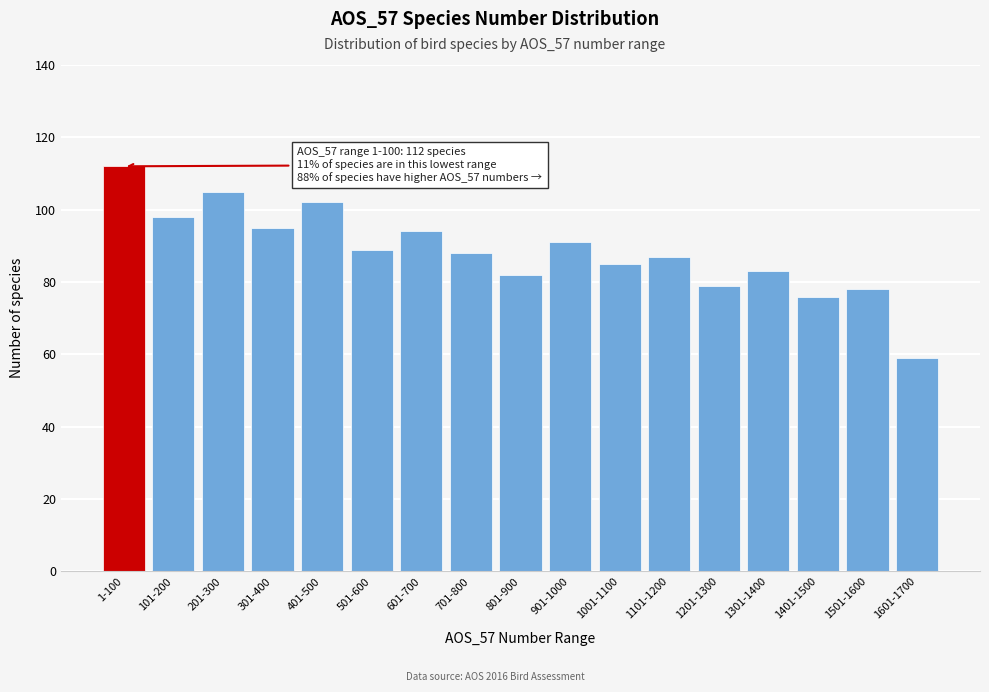

Reading right to left, list all the values displayed in this chart.

1601-1700=59	1501-1600=78	1401-1500=76	1301-1400=83	1201-1300=79	1101-1200=87	1001-1100=85	901-1000=91	801-900=82	701-800=88	601-700=94	501-600=89	401-500=102	301-400=95	201-300=105	101-200=98	1-100=112